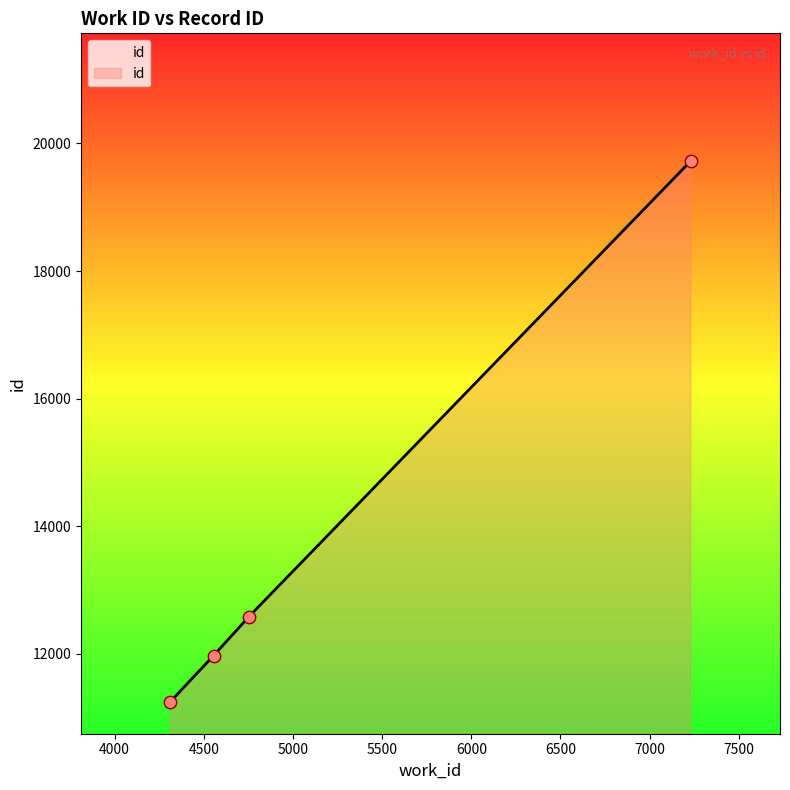

What is the difference between the second highest and second lowest values?

613